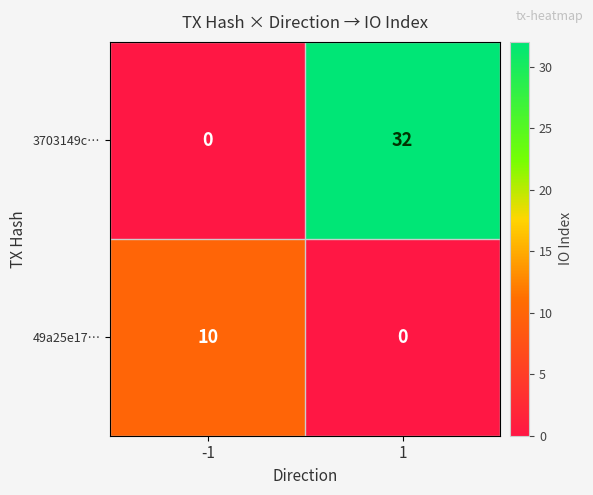

Which series has the widest spread of values?

3703149c…